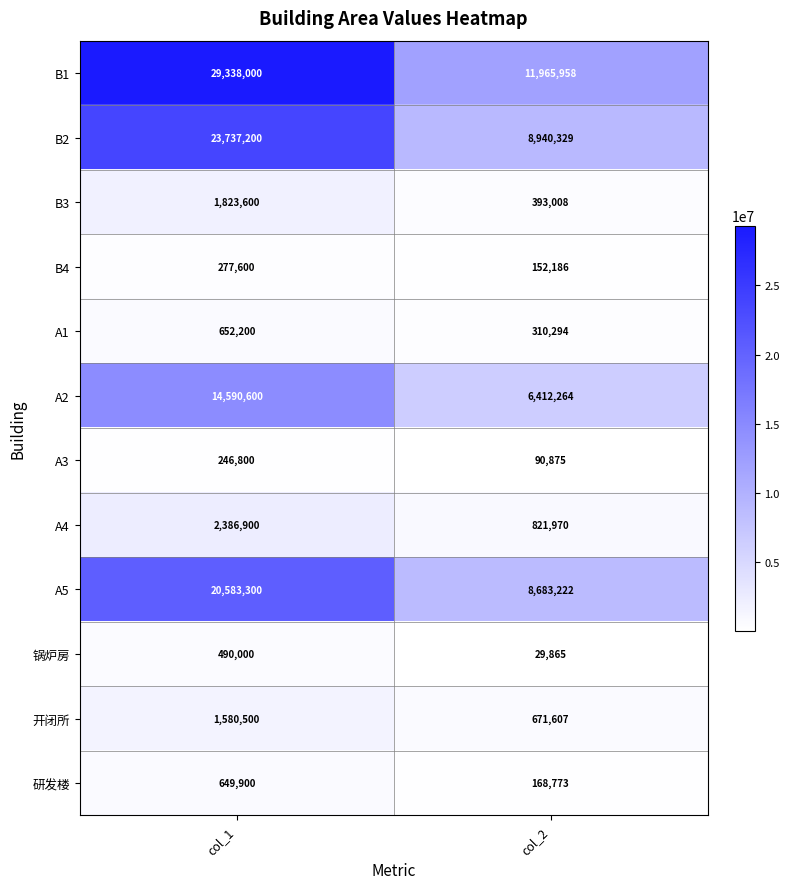

What is the approximate value of B2 at col_2?

8940329